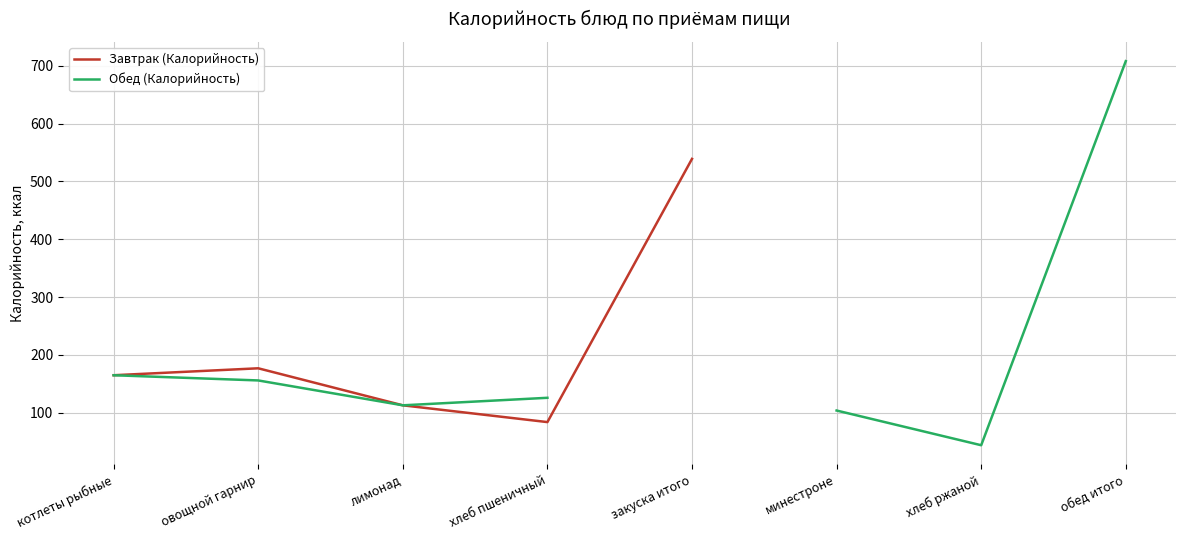

What is the label of the 5th point from the left?

закуска итого